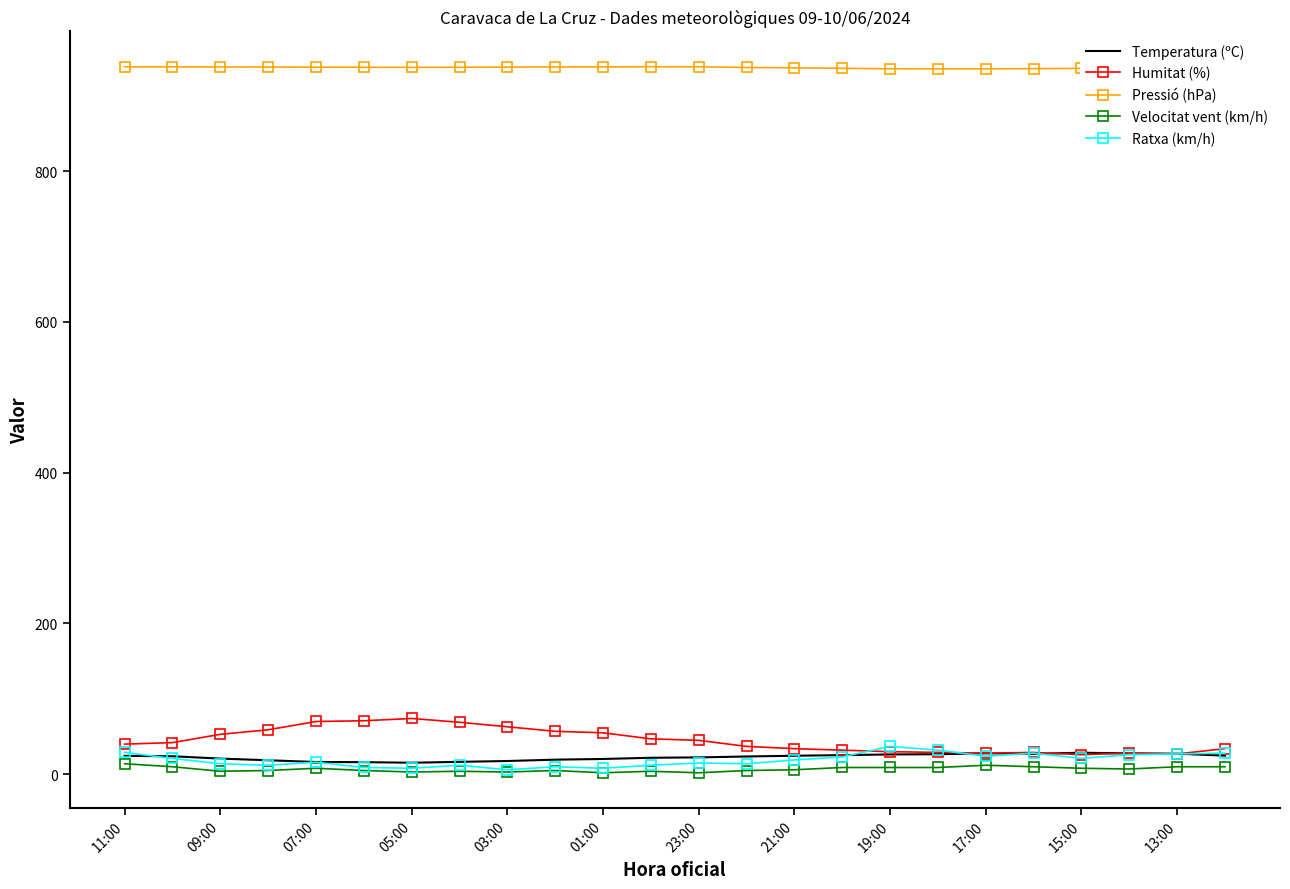

Which series has the widest spread of values?

Humitat (%)